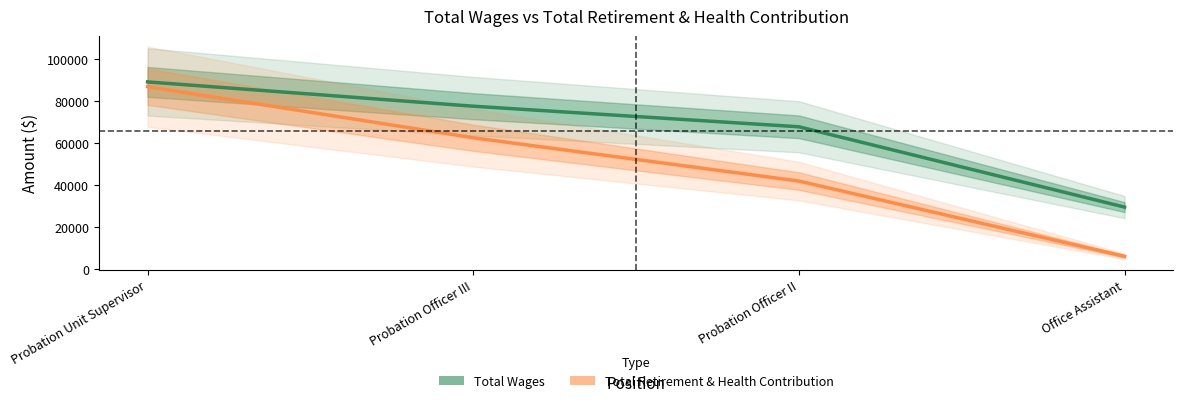

List the series in order of their peak value, highest first.

Total Wages, Total Retirement & Health Contribution